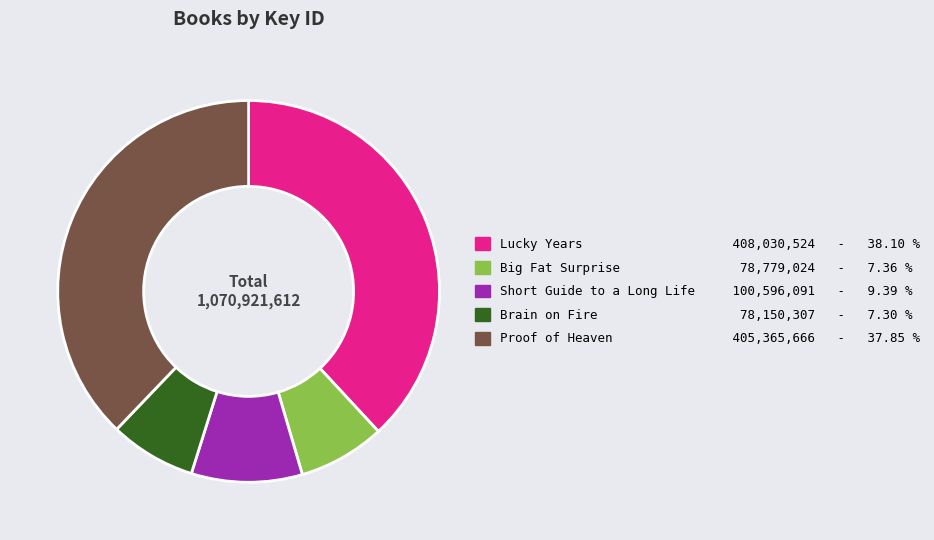

The Brain on Fire slice represents 7% of the pie. True or false?

True